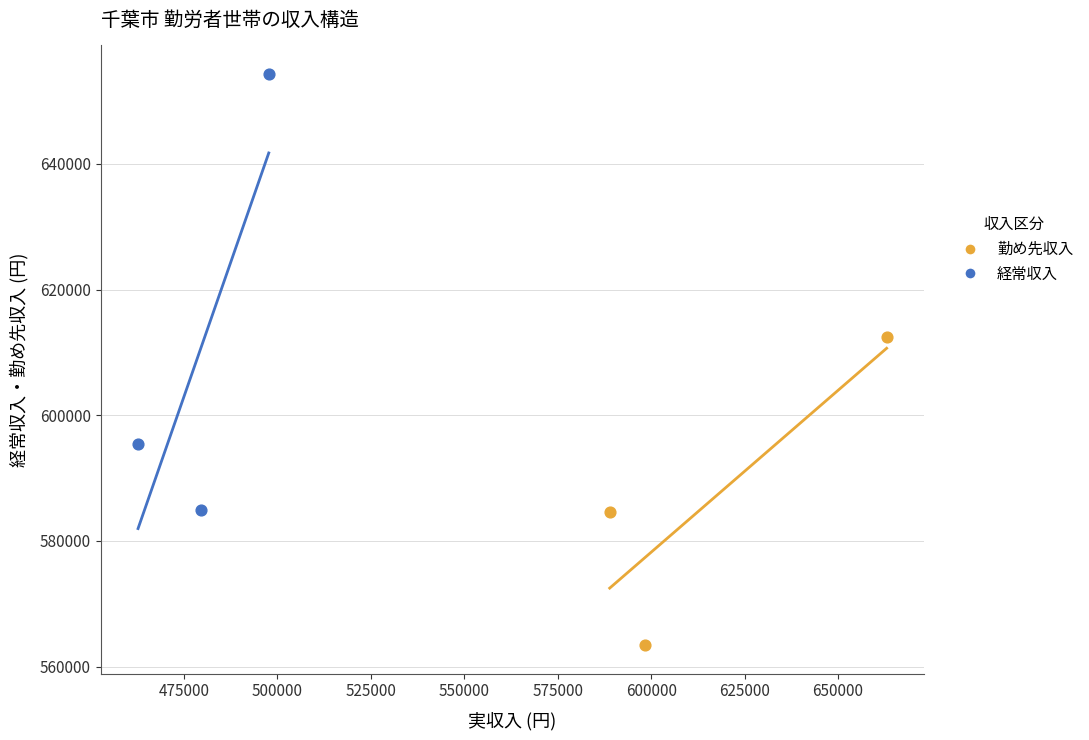

Which series contains the lowest Y value?

勤め先収入